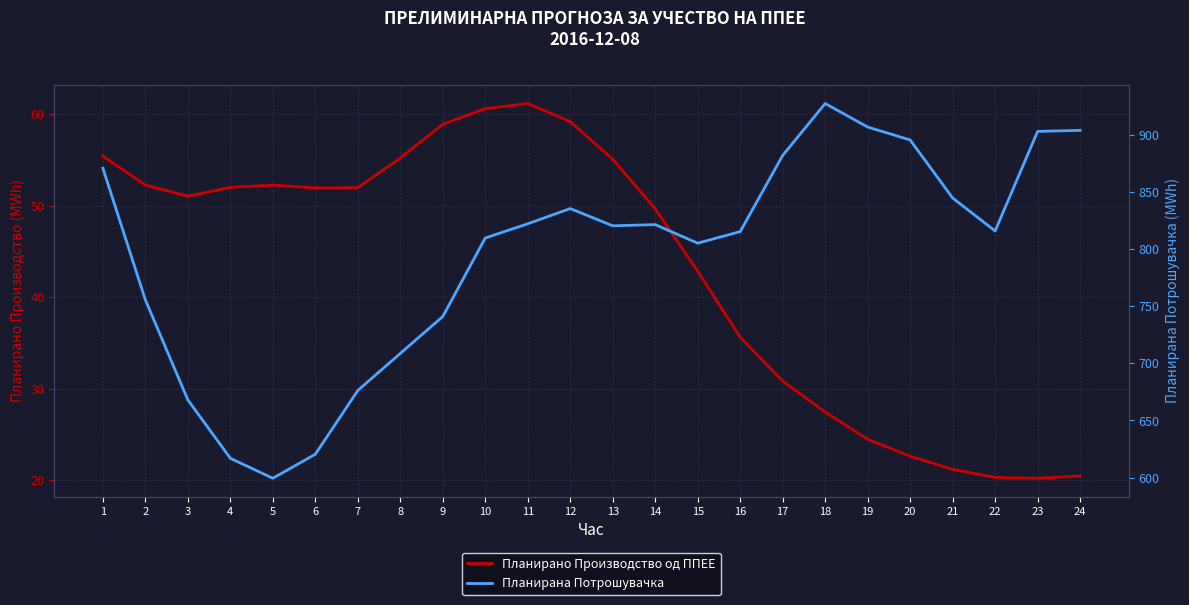

Reading left to right, transcribe all the data shown in this chart.

Планирано Производство од ППЕЕ: 1=55.4	2=52.2	3=51.0	4=52.0	5=52.2	6=51.9	7=52.0	8=55.2	9=58.9	10=60.6	11=61.2	12=59.2	13=55.1	14=49.6	15=42.8	16=35.6	17=30.8	18=27.4	19=24.5	20=22.6	21=21.2	22=20.3	23=20.2	24=20.4
Планирана Потрошувачка: 1=870.9	2=755.5	3=668.0	4=616.9	5=599.4	6=620.4	7=676.3	8=708.7	9=741.0	10=809.8	11=822.2	12=835.5	13=820.4	14=821.5	15=805.2	16=815.4	17=882.1	18=927.5	19=906.9	20=895.6	21=844.8	22=815.9	23=903.1	24=904.0